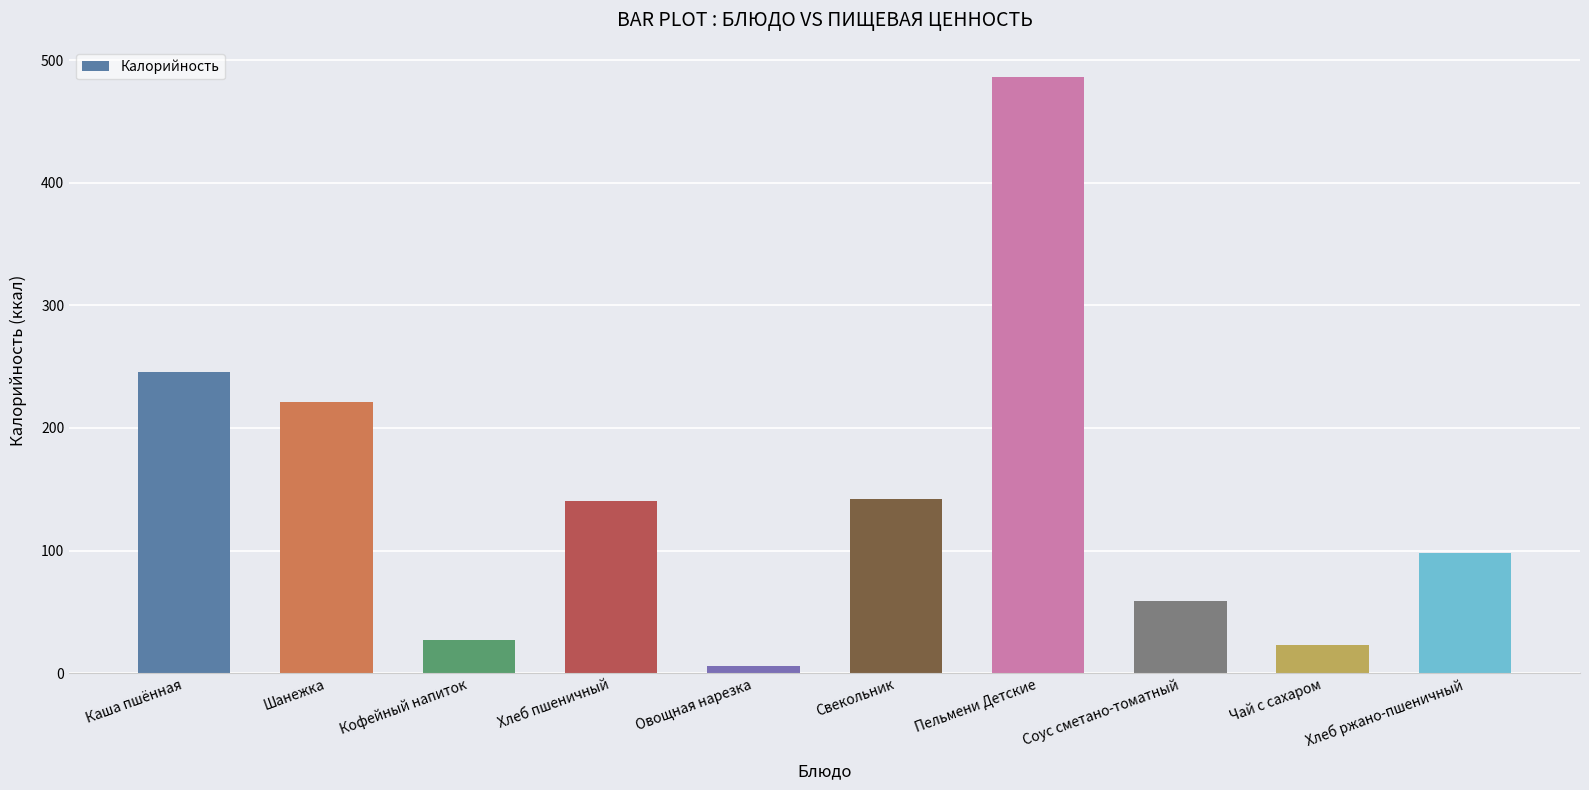

What is the difference between the second highest and second lowest values?

222.2